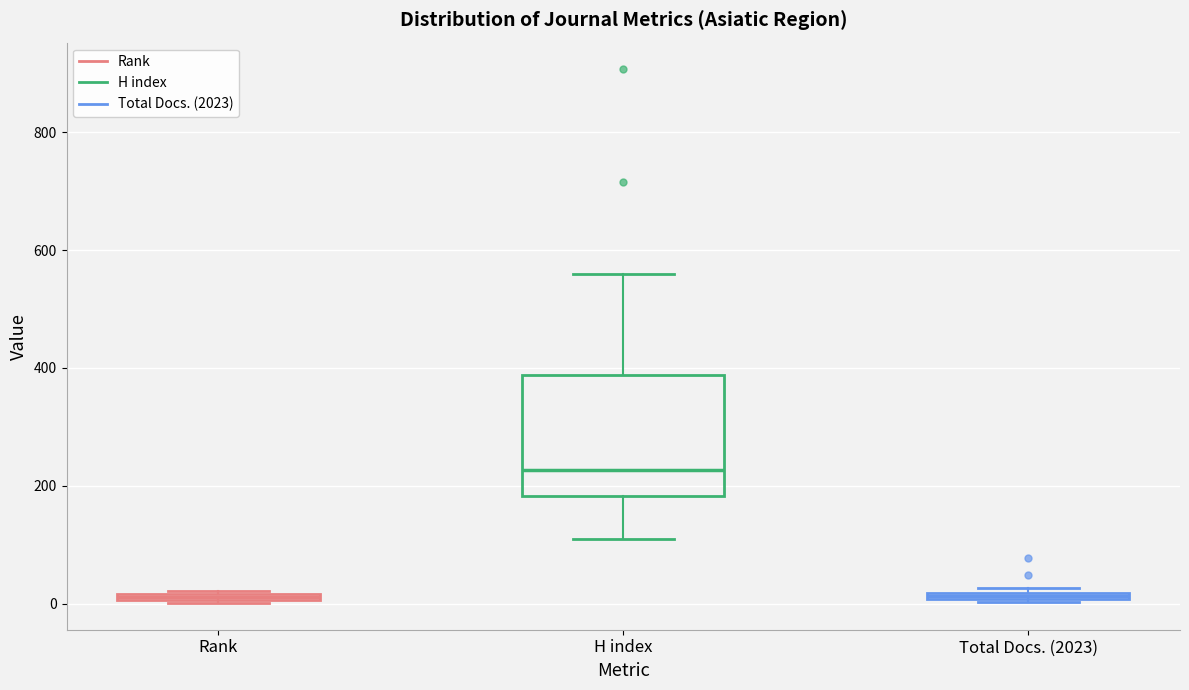

Where does the upper whisker of the box for H index end on the y-axis? The values are not printed on the chart, so give them approximately, as read against the axis.

560